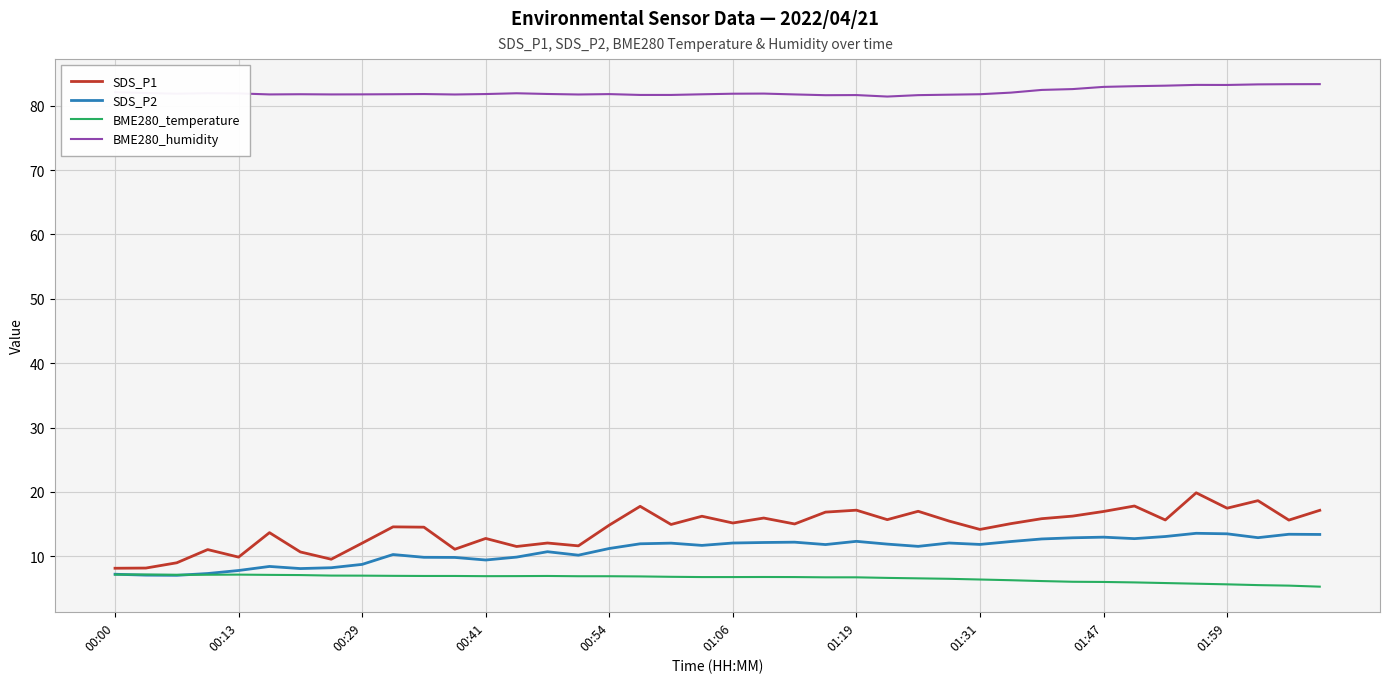

What is the smallest value displayed?

5.3